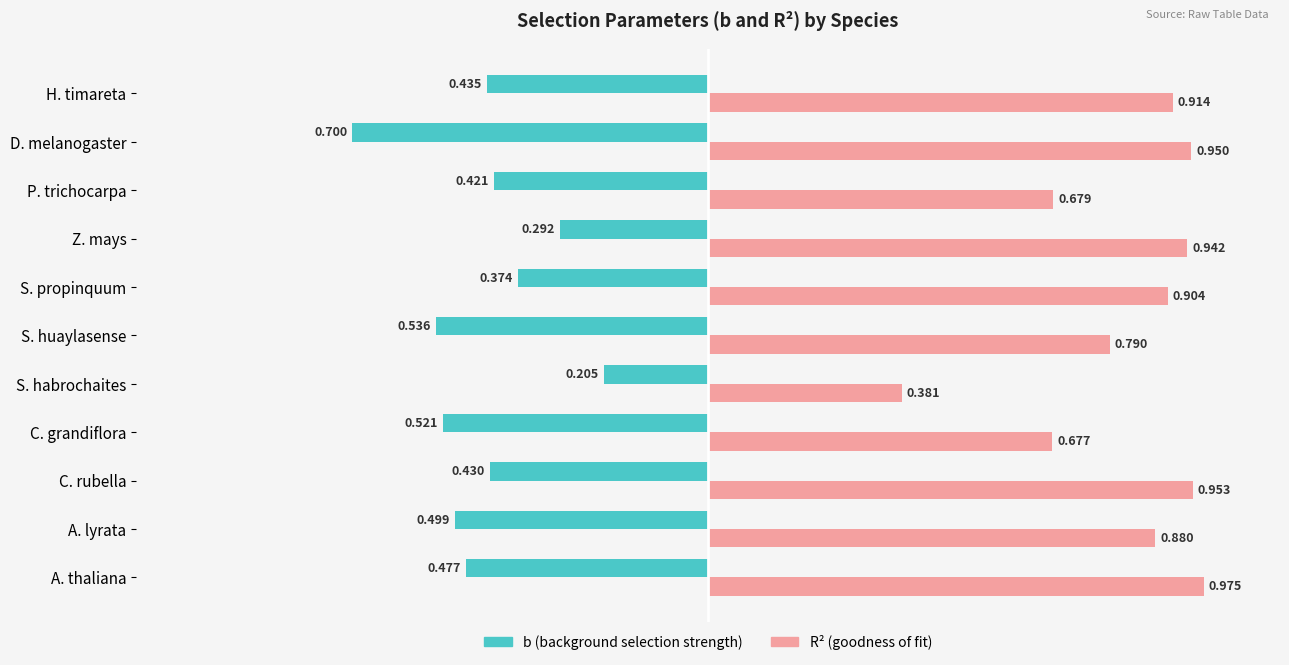

What are all the series names shown in the legend?

b (background selection strength), R² (goodness of fit)